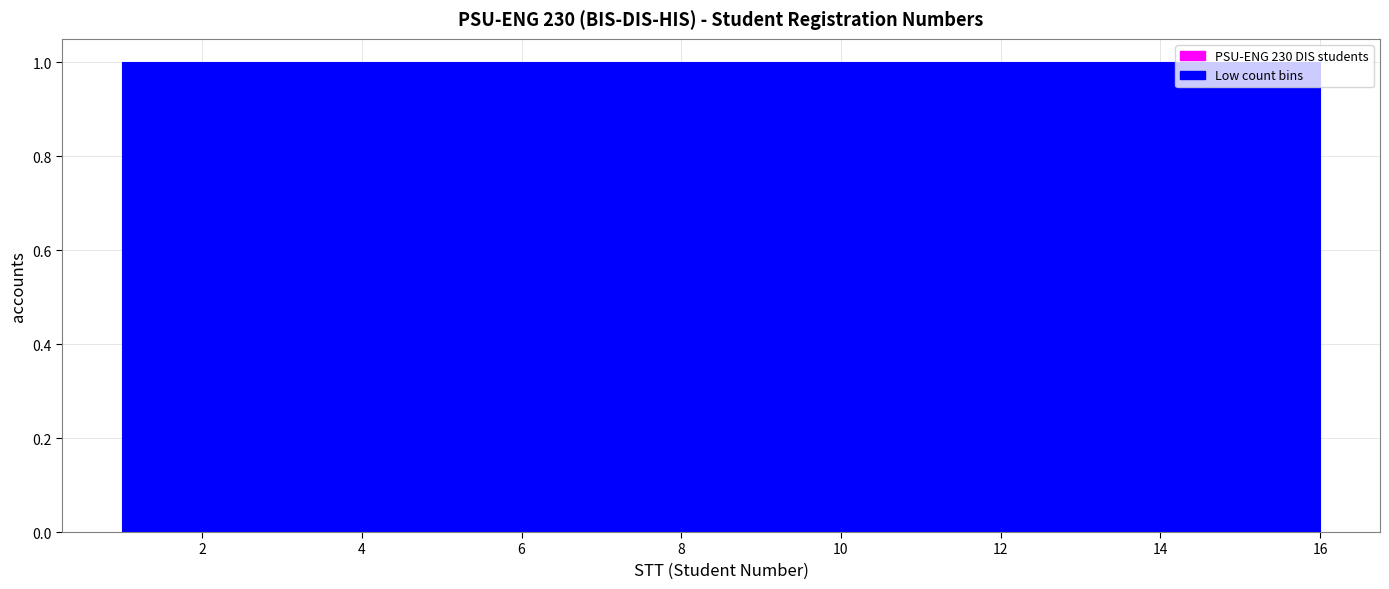

What is the height of the bar covering 7.6 to 8.6 on the x-axis? Neither the bar edges nor the heights are printed on the chart, so give them approximately, as read against the axes.

1